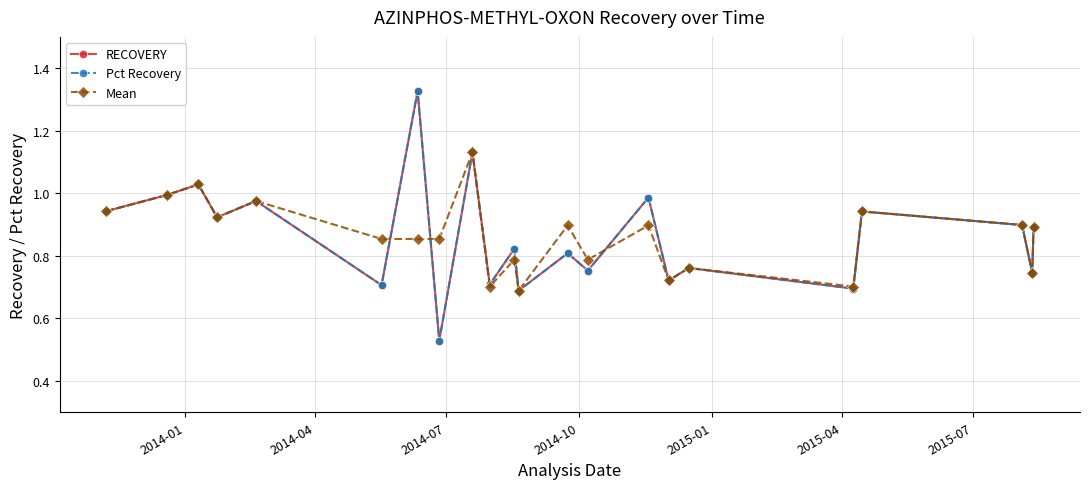

True or false: Pct Recovery has more than 2 interior local peaks.

True